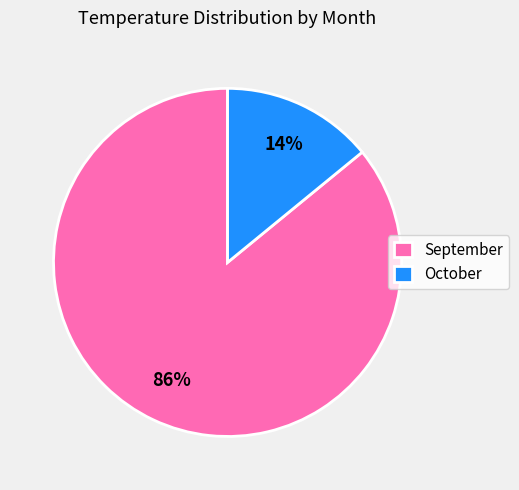

How many segments does this pie chart have?

2